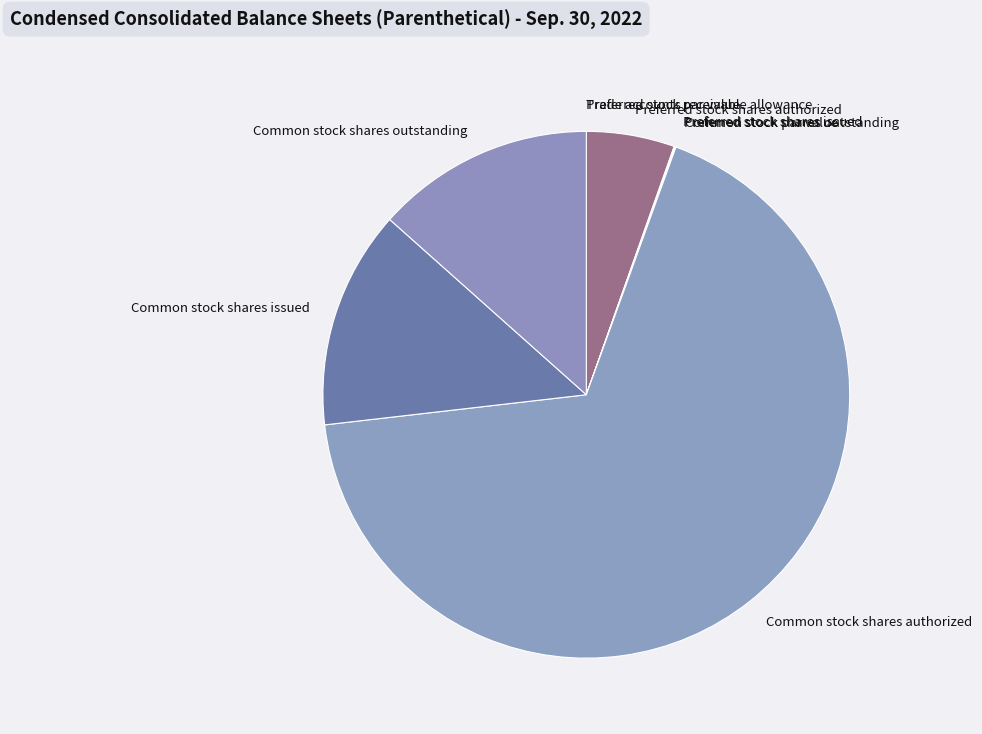

What is the largest slice in the pie chart?

Common stock shares authorized